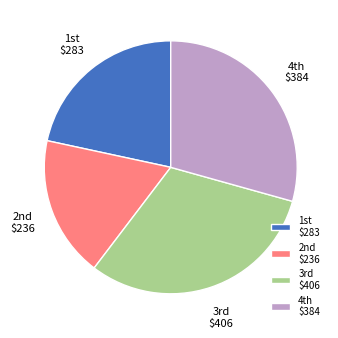

Which category has the smallest portion of the pie?

2nd $236